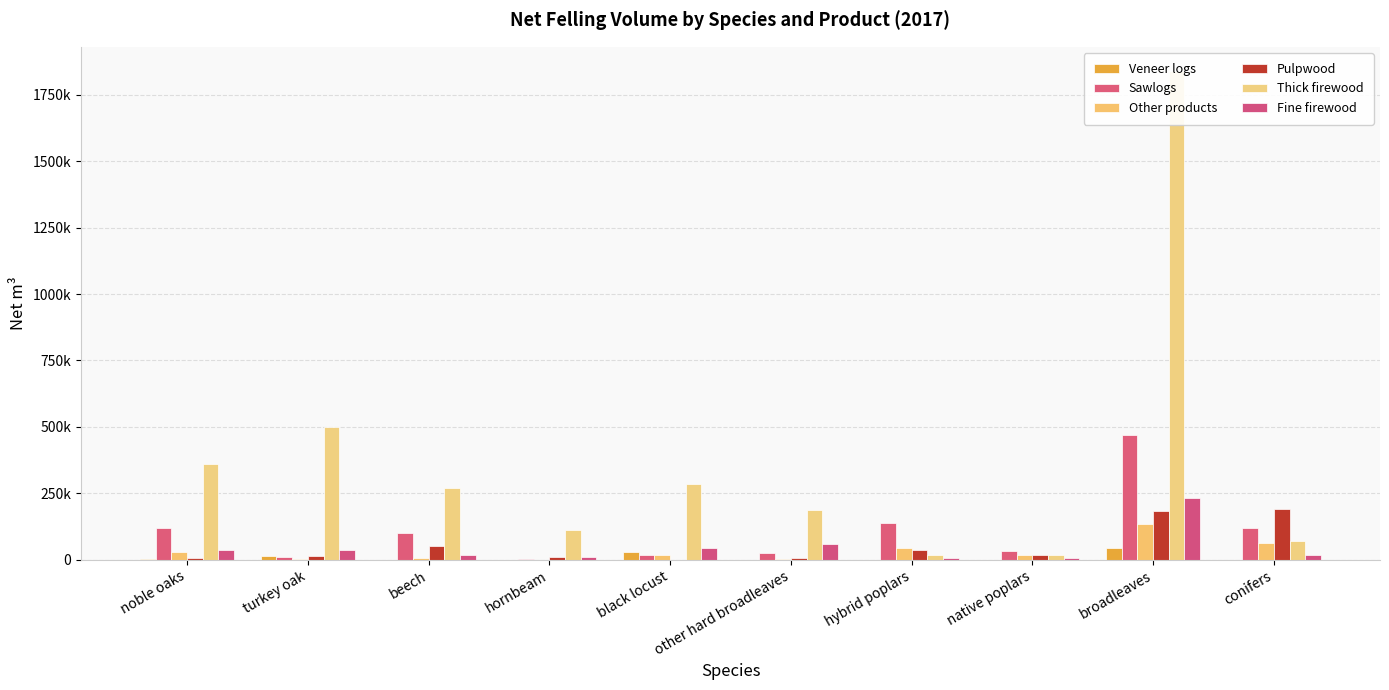

What is the sum of the Fine firewood values at hornbeam and native poplars?

15434.9